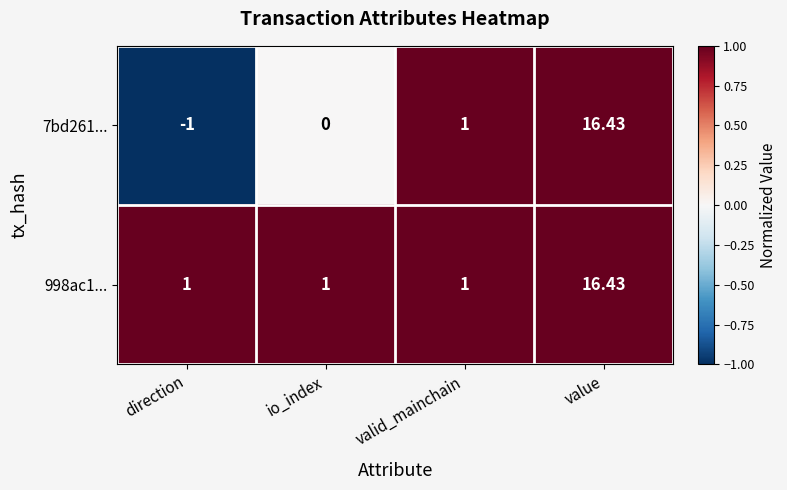

At which category is the sum across all series the highest?

value